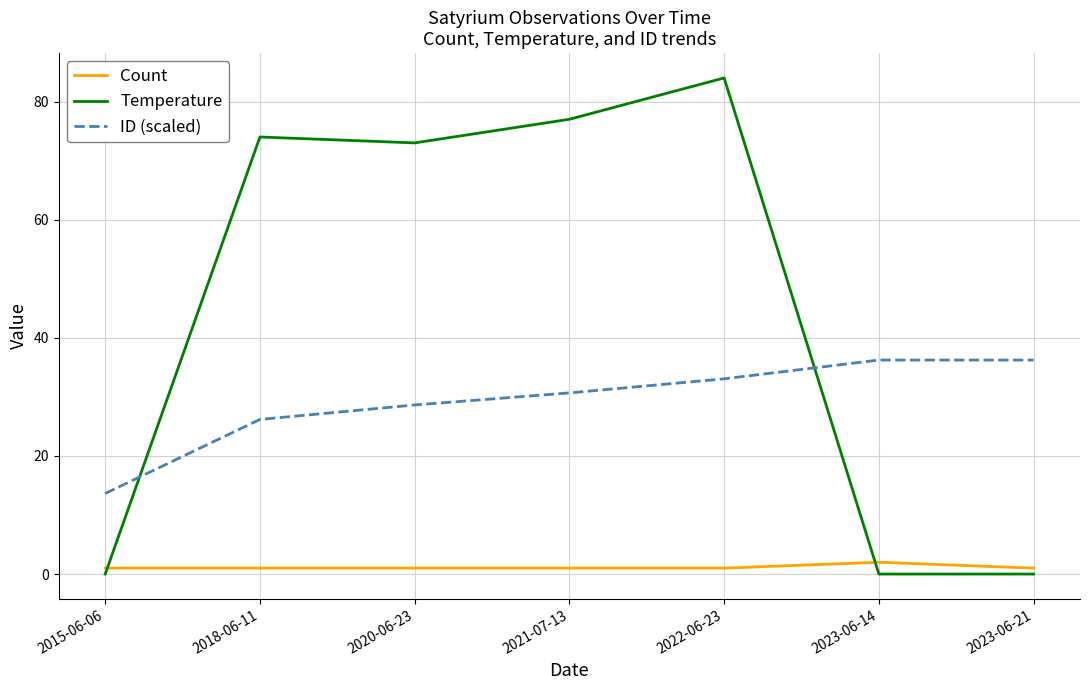

Reading left to right, what are all the values shown in this chart?

Count: 1.0	1.0	1.0	1.0	1.0	2.0	1.0
Temperature: 0.0	74.0	73.0	77.0	84.0	0.0	0.0
ID (scaled): 13.6	26.2	28.6	30.7	33.1	36.2	36.2